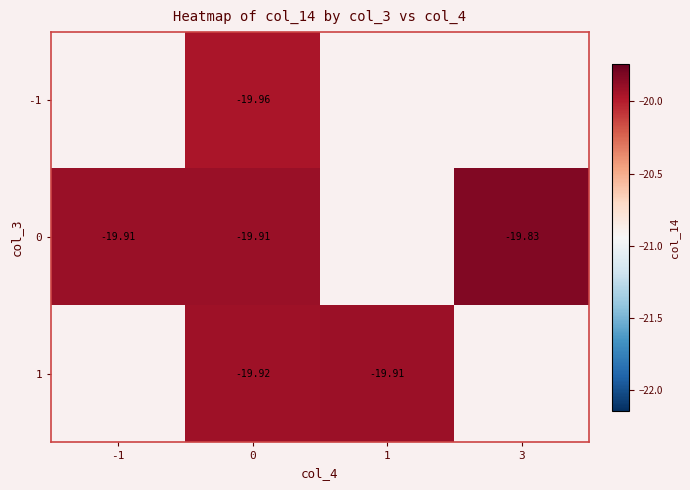

The value of 1 at 0 is -19.9. True or false?

True